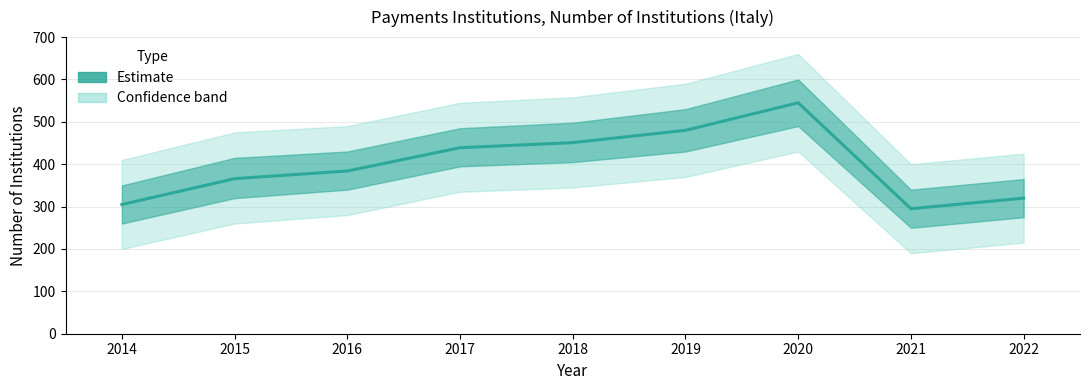

Does the chart display data point markers on the line(s)?

No